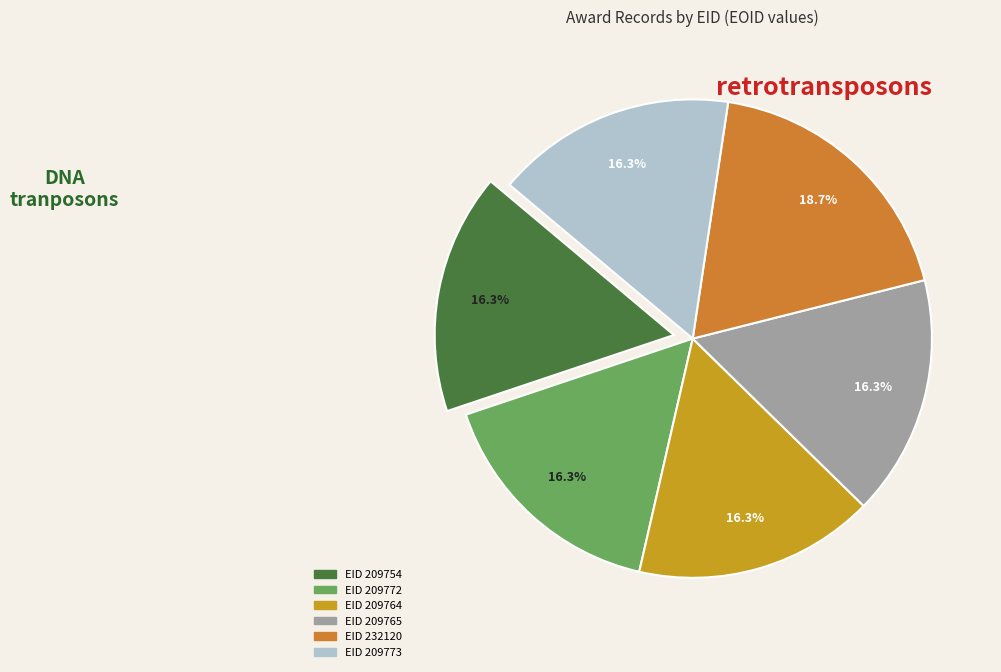

Which slice is the smallest?

209754